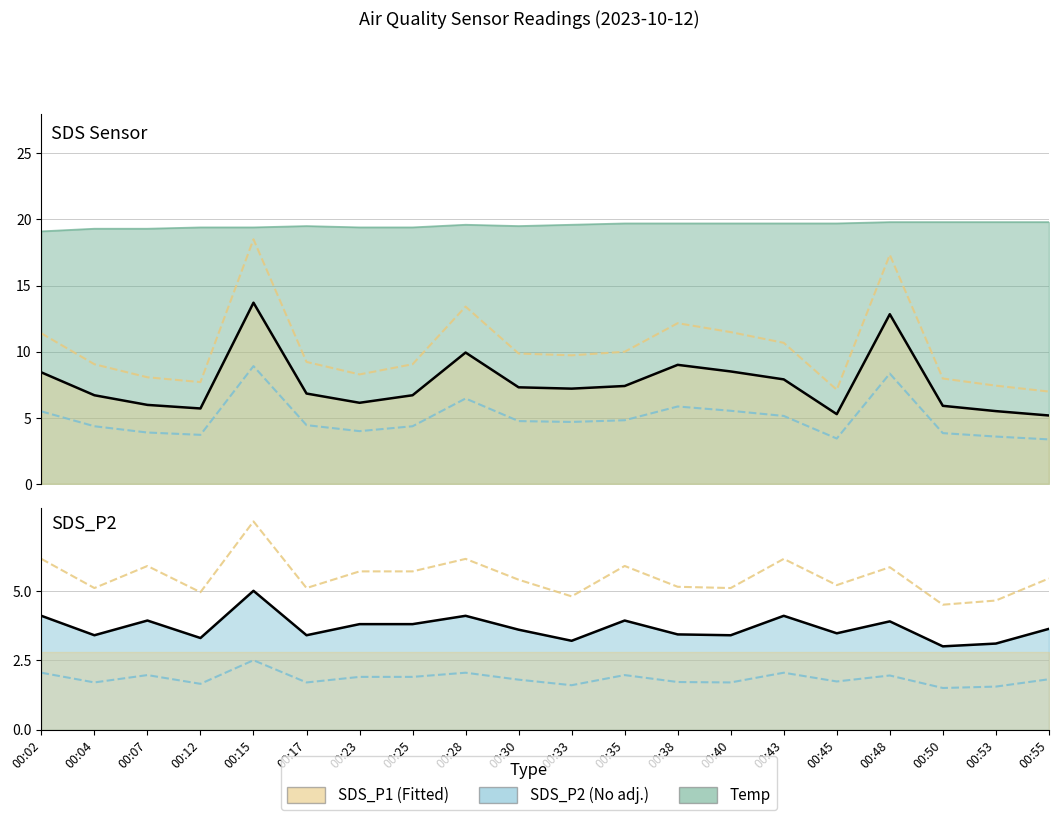

In SDS_P2 upper, how many points are lower than both neighbors (excluding endpoints)?

7